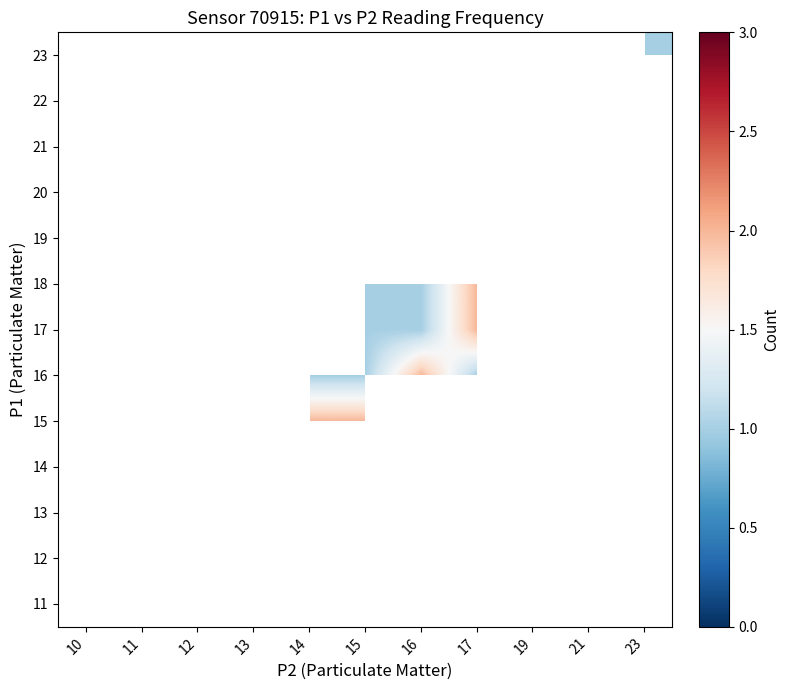

Which category has the highest value across all series?

14